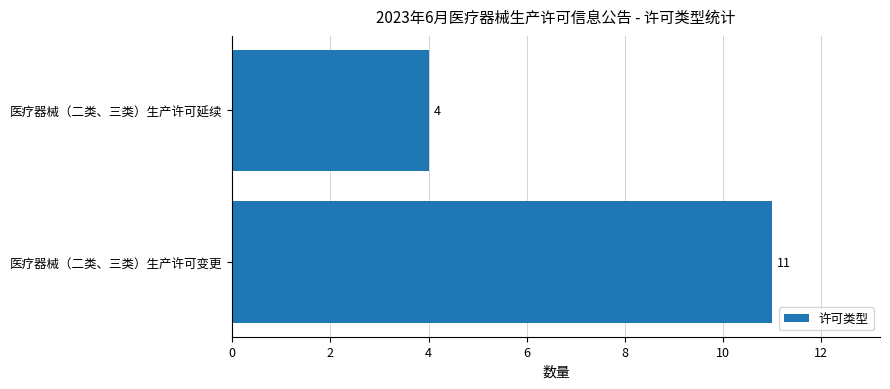

What is the average value?

8